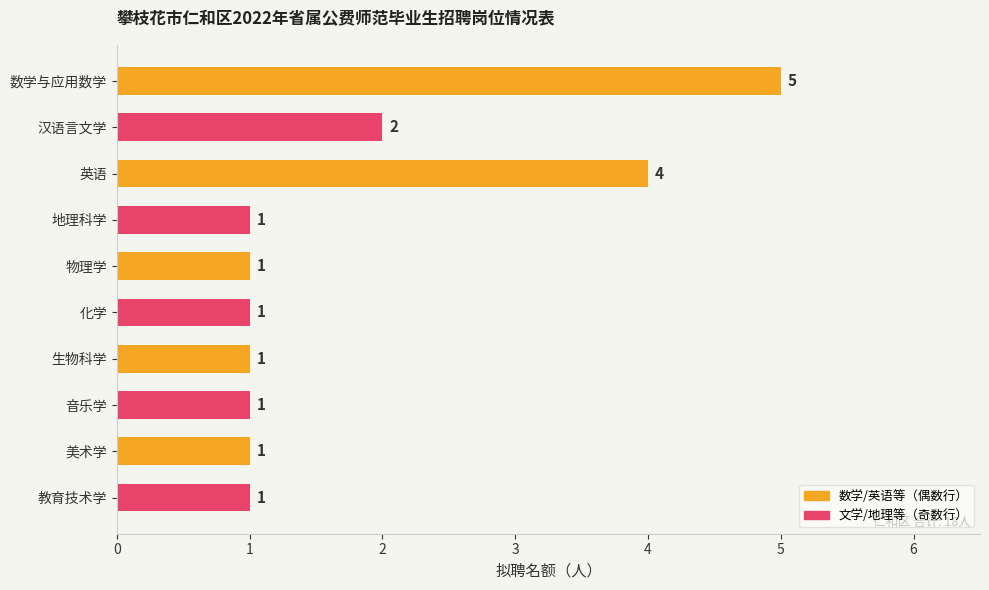

How many values are between 1 and 2?

8